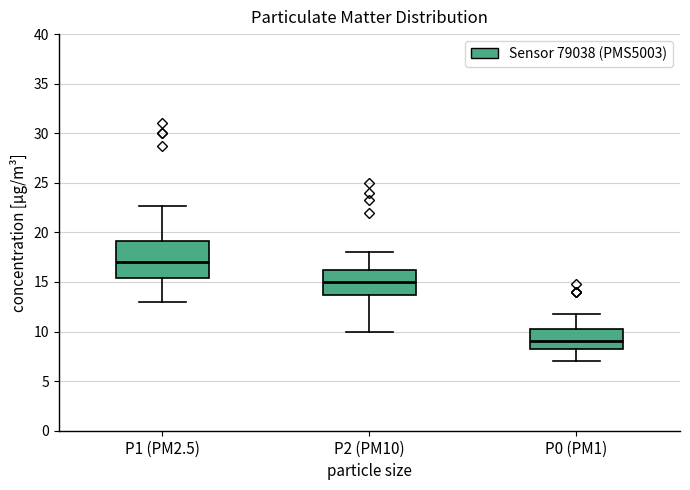

Where is the lower edge of the box for P1 (PM2.5) on the y-axis? The values are not printed on the chart, so give them approximately, as read against the axis.

15.5